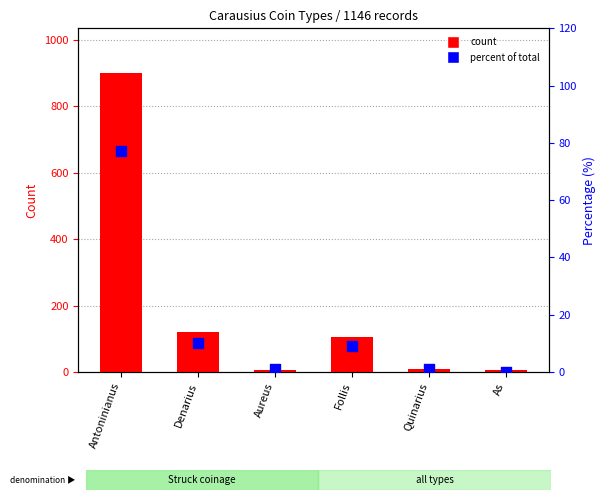

Which series has the largest Y range (max minus min)?

count